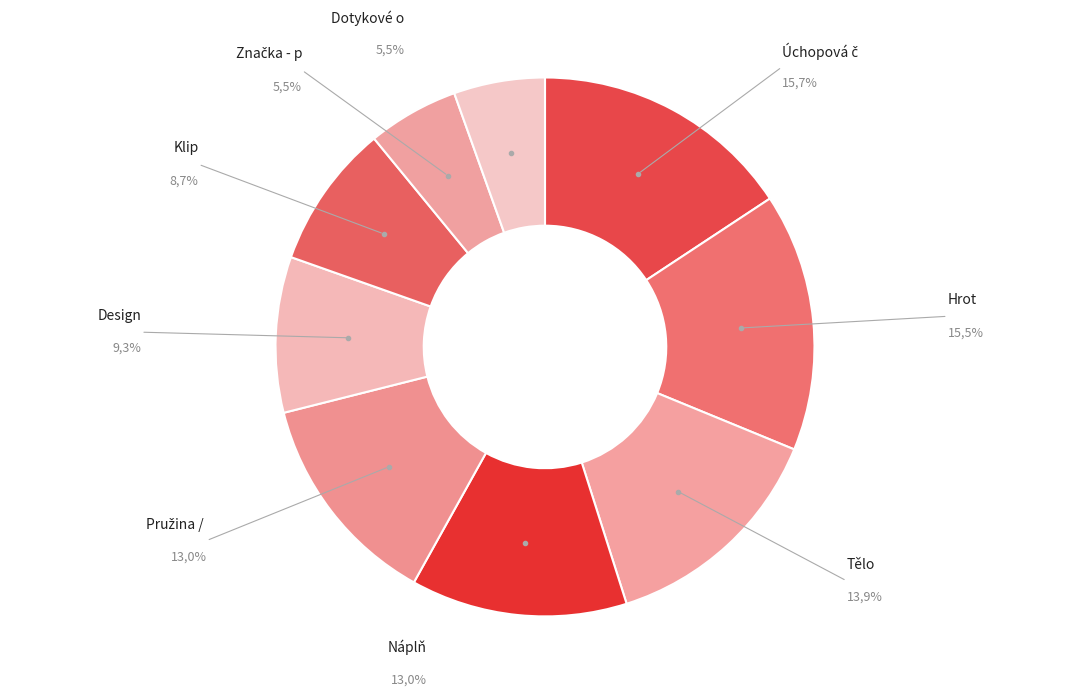

The Dotykové ovládání slice represents 12% of the pie. True or false?

False